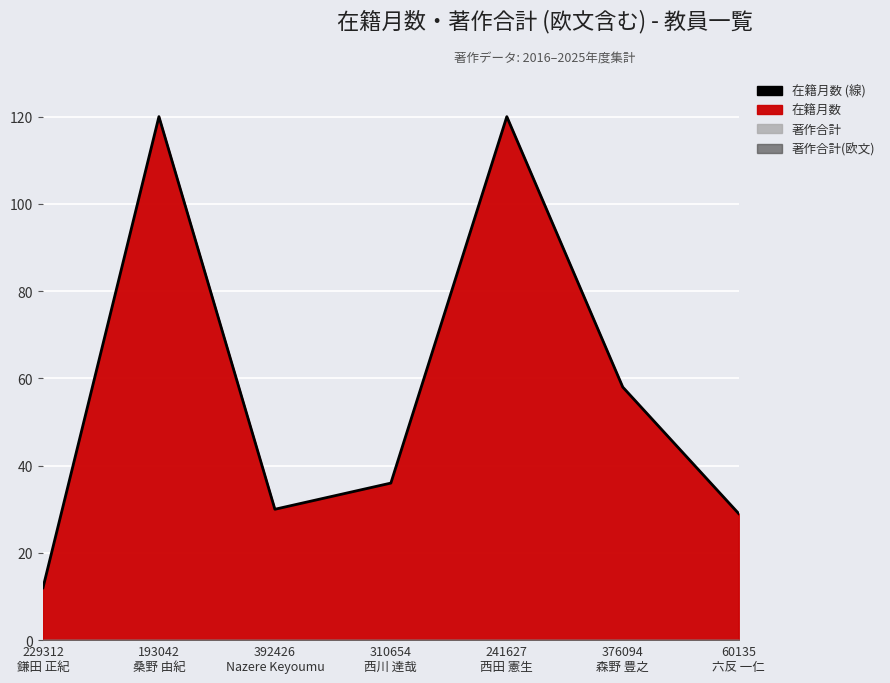

What is the sum of all values?

405